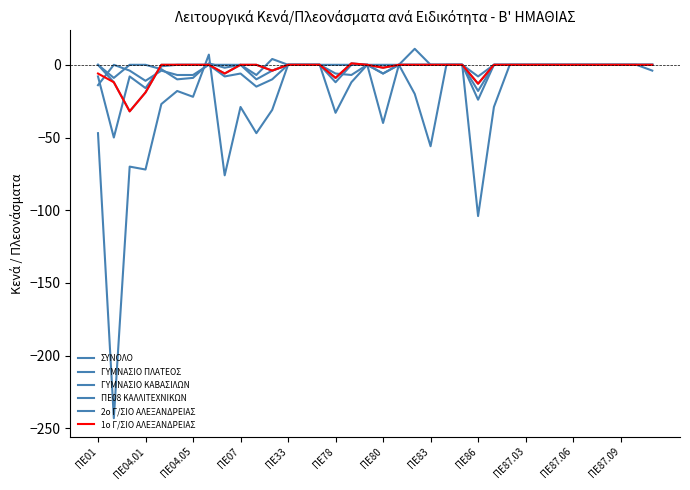

How many lines are shown in the chart?

6